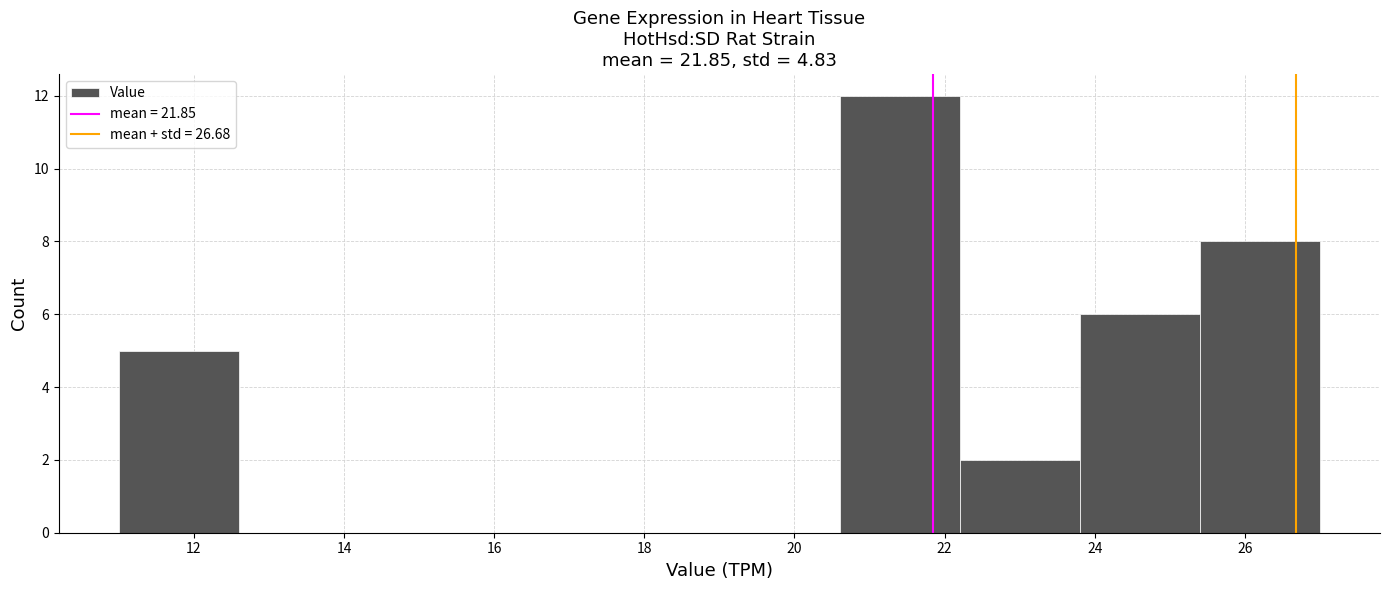

Reading left to right, transcribe this chart: for each bar, give the range it covers on the x-axis and its height. The values are not printed on the chart, so give them approximately, as read against the axis.

11.0 to 12.6: 5
12.6 to 14.2: 0
14.2 to 15.8: 0
15.8 to 17.4: 0
17.4 to 19.0: 0
19.0 to 20.6: 0
20.6 to 22.2: 12
22.2 to 23.8: 2
23.8 to 25.4: 6
25.4 to 27.0: 8